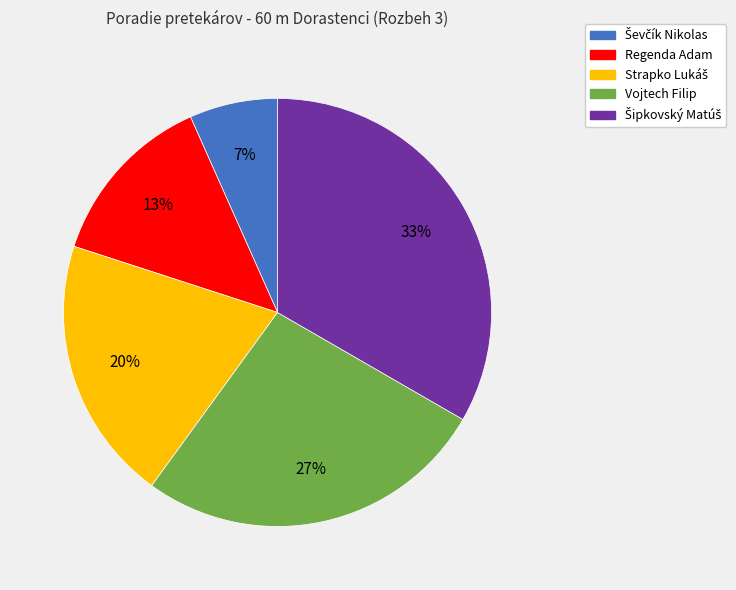

Is it true that Regenda Adam is 13% of the pie?

True